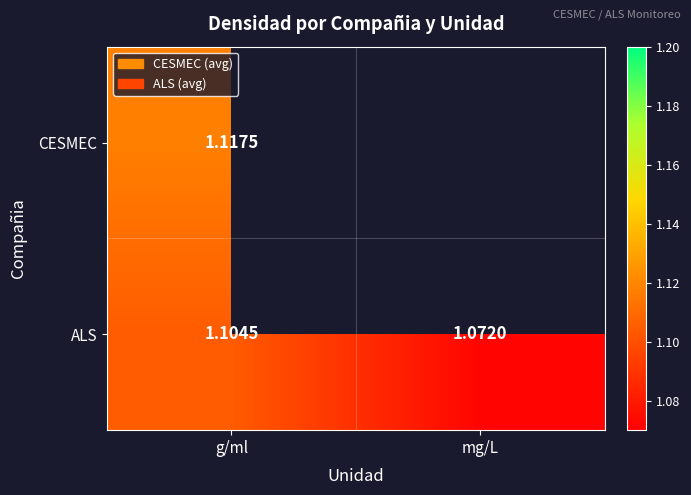

Count the number of data series in this chart.

2